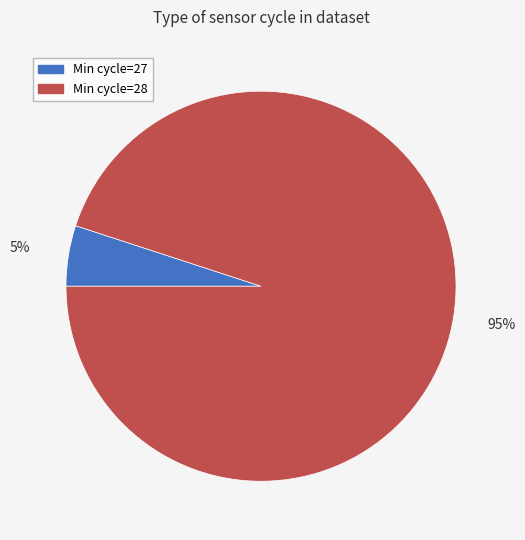

The Min cycle=28 slice represents 99% of the pie. True or false?

False